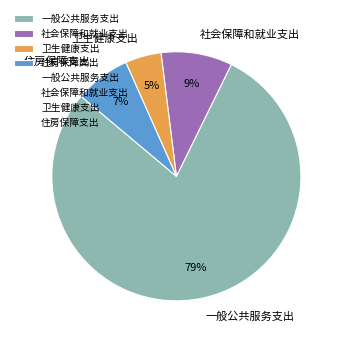

To the nearest percent, what is the difference between the 卫生健康支出 and 一般公共服务支出 slice percentages?

74%